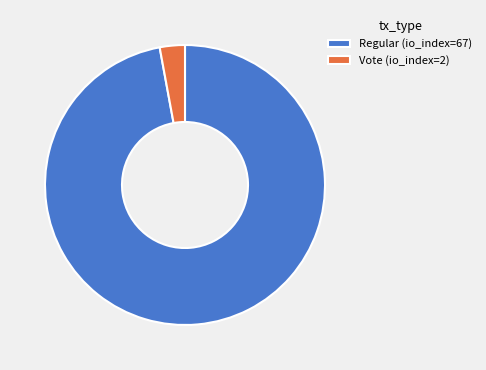

Between Vote (io_index=2) and Regular (io_index=67), which is larger?

Regular (io_index=67)